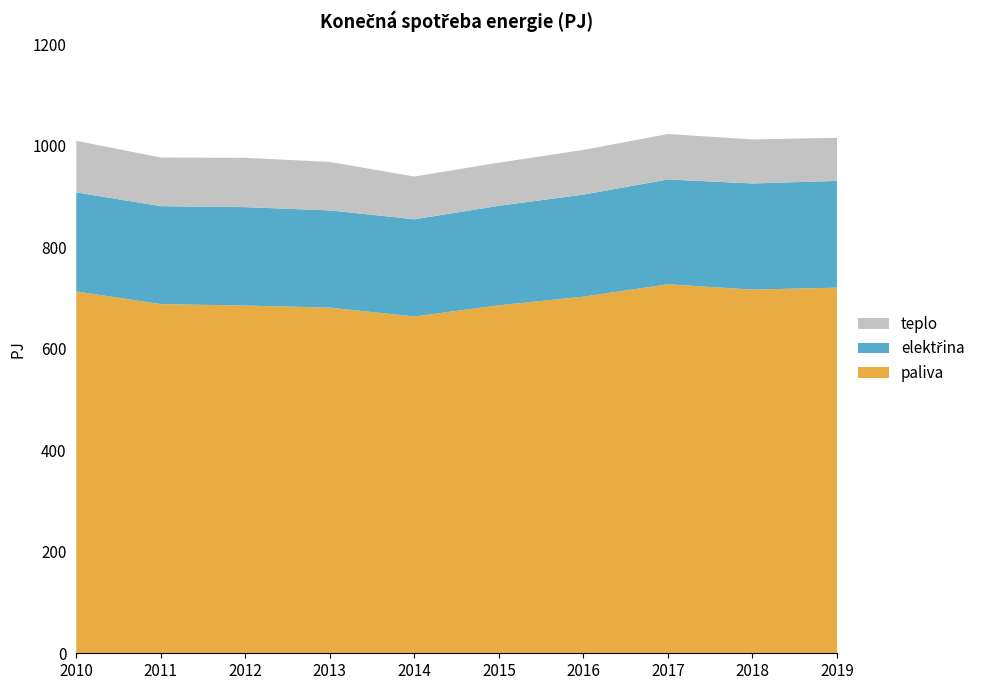

Reading left to right, extract all data points from this chart.

paliva: 713.1	688.1	685.2	681.2	663.7	685.8	702.8	727.2	716.7	720.5
elektřina: 195.2	193.1	194.0	191.6	191.6	196.1	201.1	206.6	209.2	210.4
teplo: 101.6	95.8	97.2	95.5	84.2	85.0	88.1	89.5	86.7	85.0